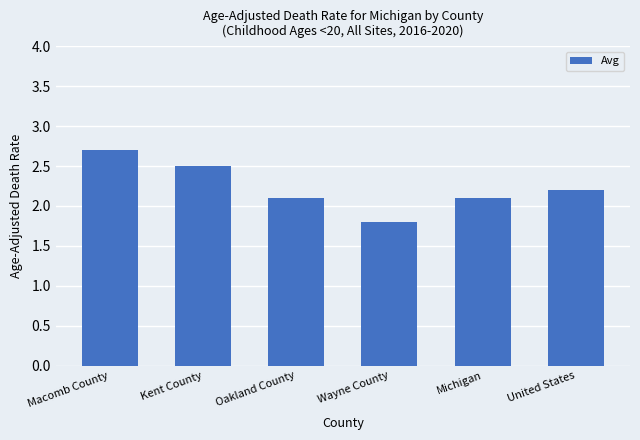

Between Michigan and United States, which is larger?

United States